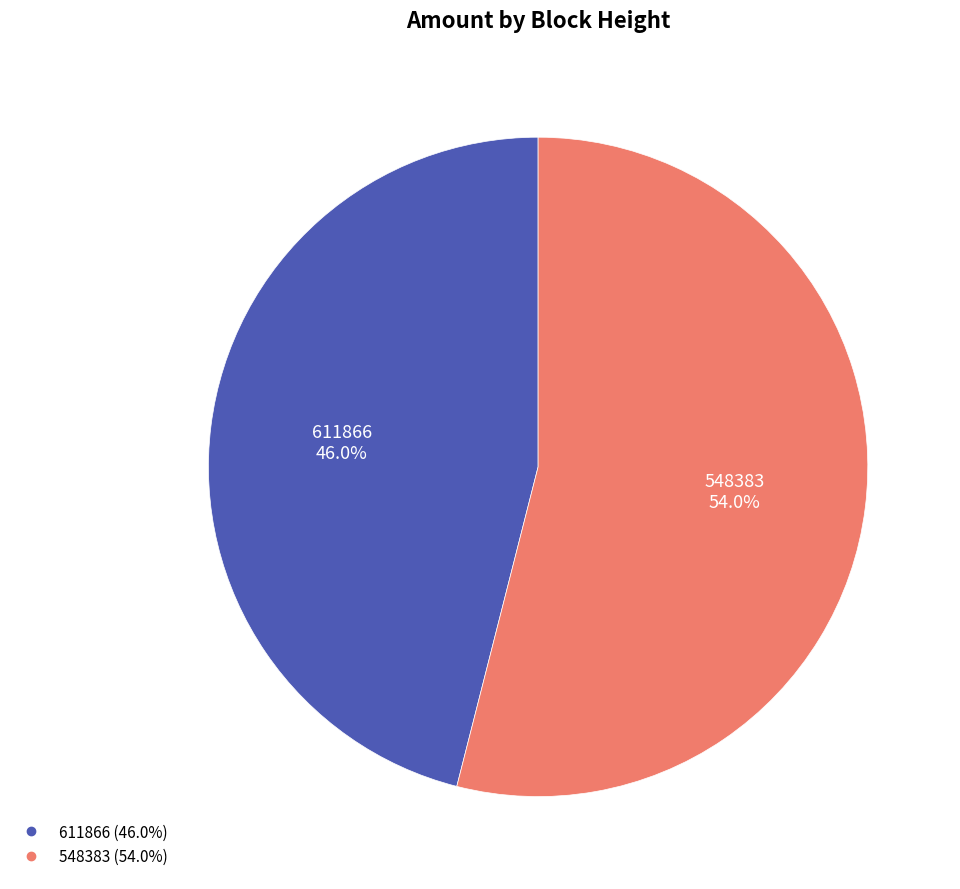

Combined, do 611866 and 548383 account for over 50%?

Yes